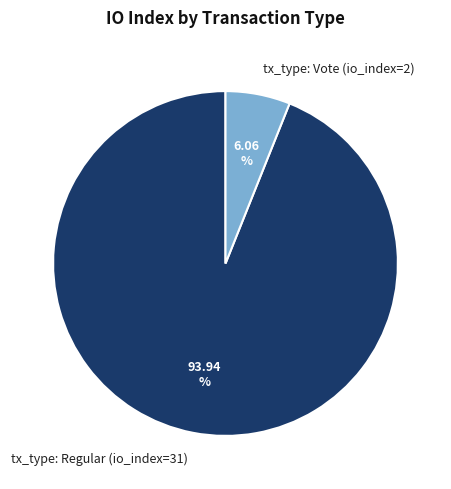

To the nearest percent, what percentage of the pie is tx_type: Regular (io_index=31)?

94%